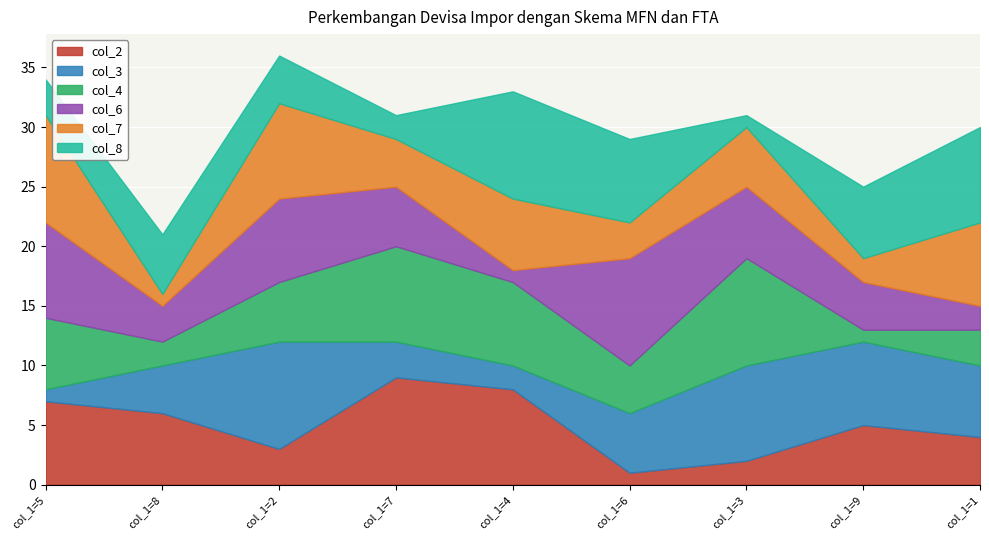

What is the value of the col_7 point at the 8th from the left?

2